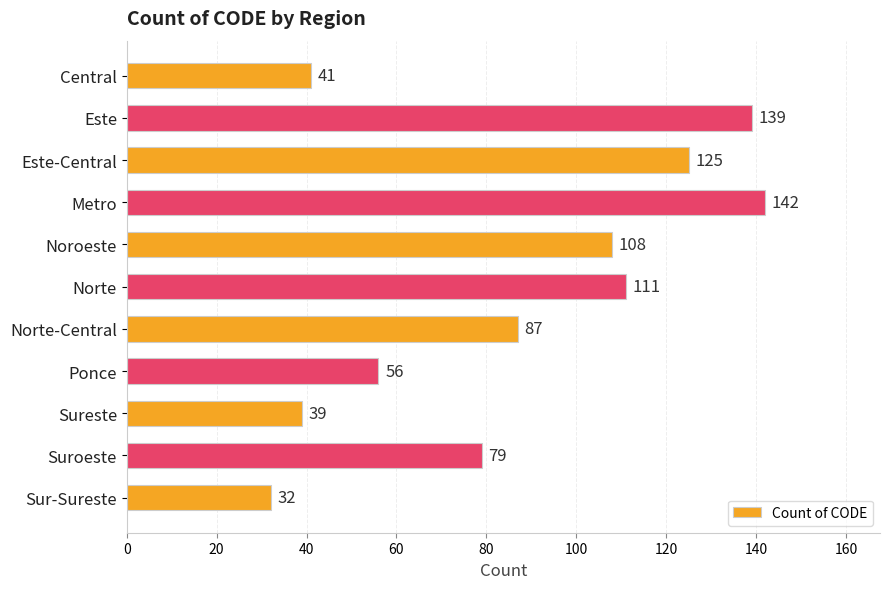

What is the difference between the second highest and minimum values?

107